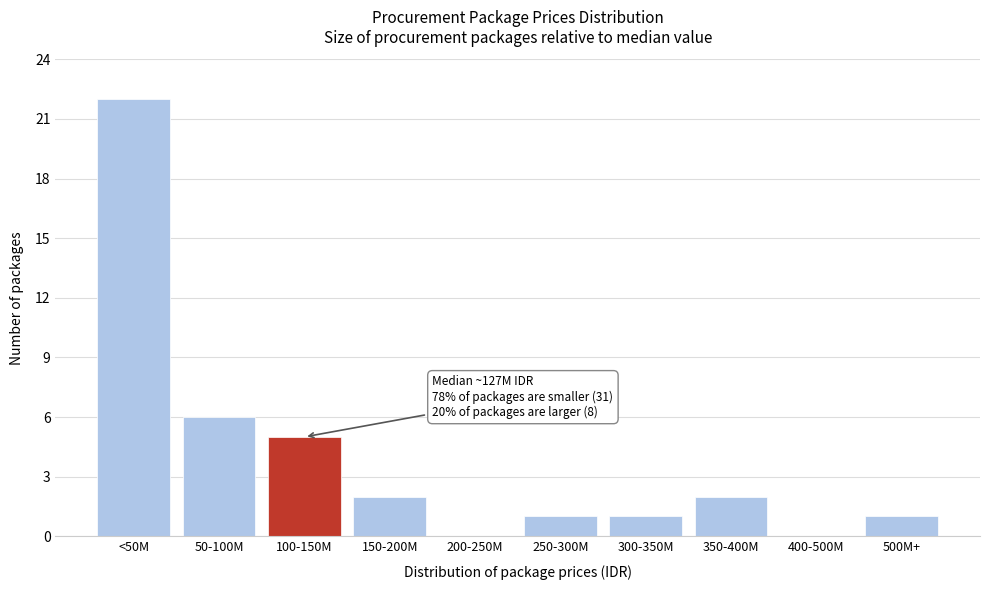

Reading right to left, extract all data points from this chart.

500M+=1	400-500M=0	350-400M=2	300-350M=1	250-300M=1	200-250M=0	150-200M=2	100-150M=5	50-100M=6	<50M=22